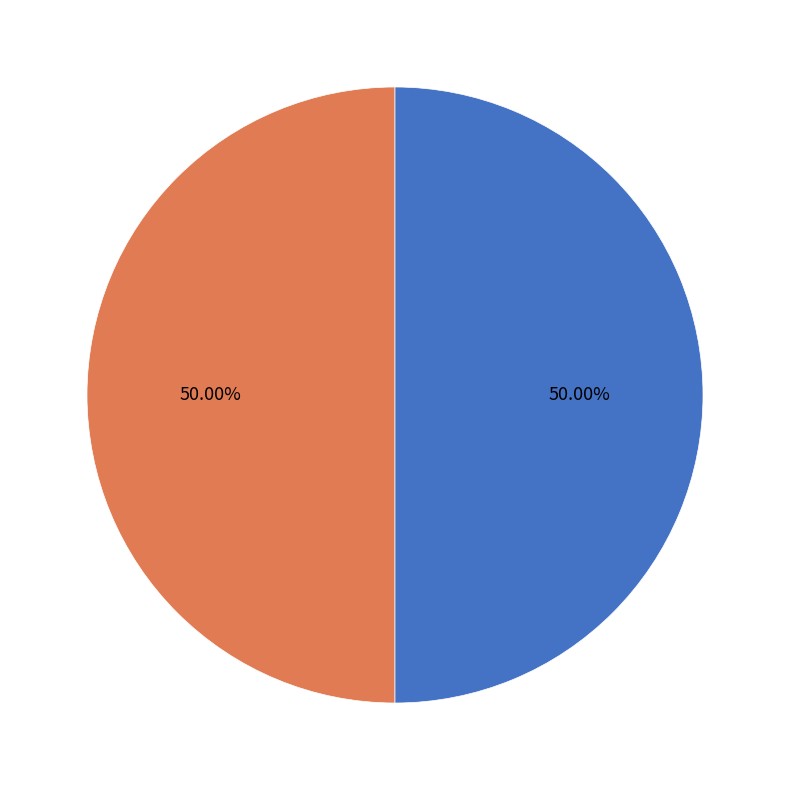

To the nearest percent, what is the combined percentage of Proceedings of Science and Interaction Design and Architecture(s)?

100%